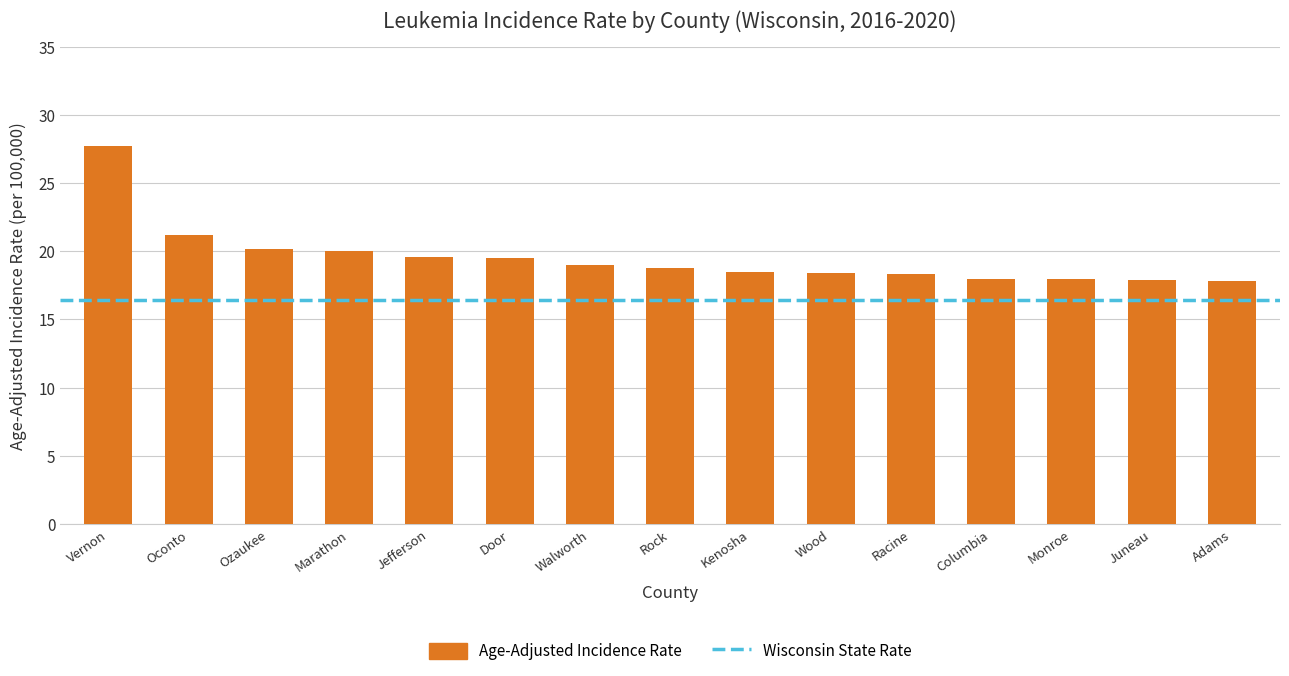

Which label corresponds to the largest value in the chart?

Vernon